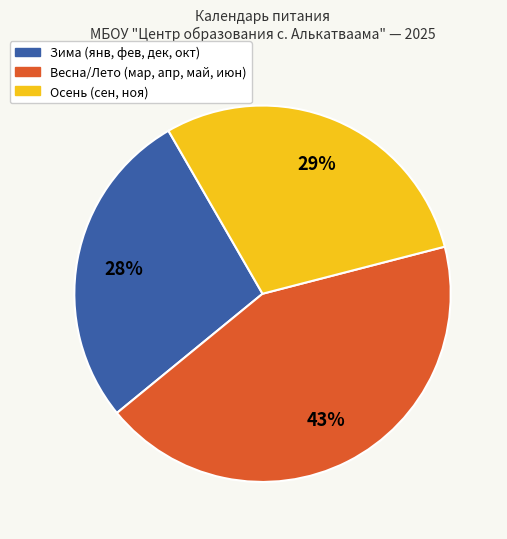

Is there any slice that represents more than half of the pie?

No